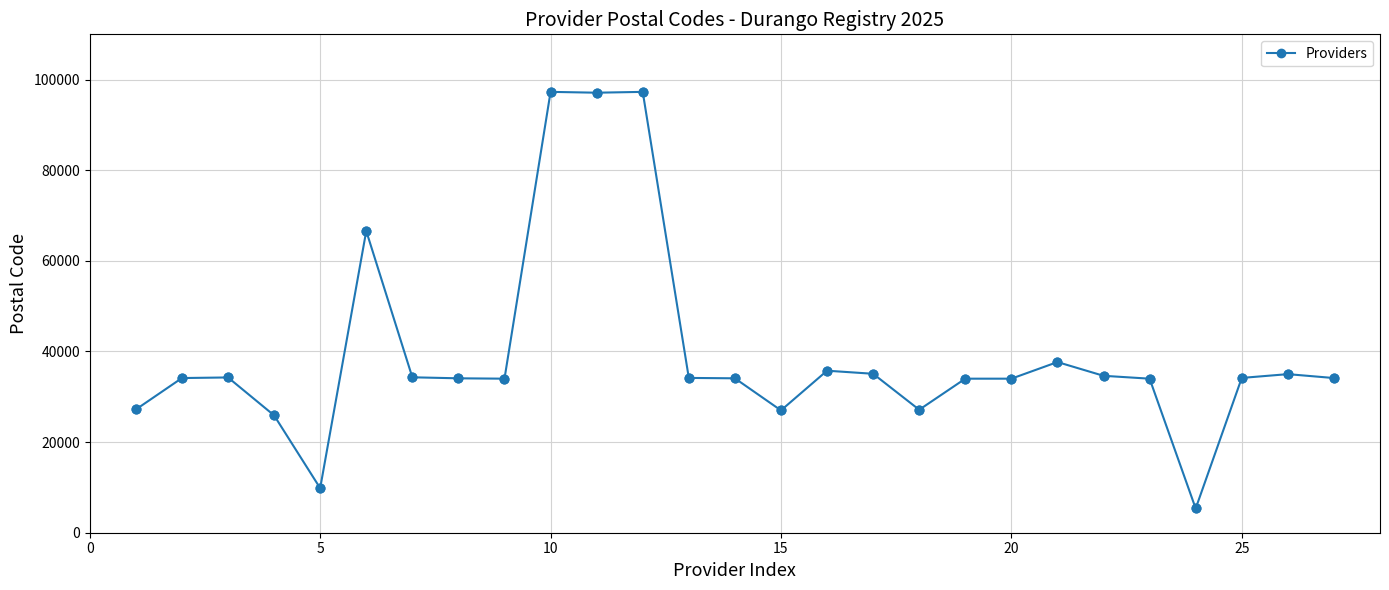

What is the average value?

39564